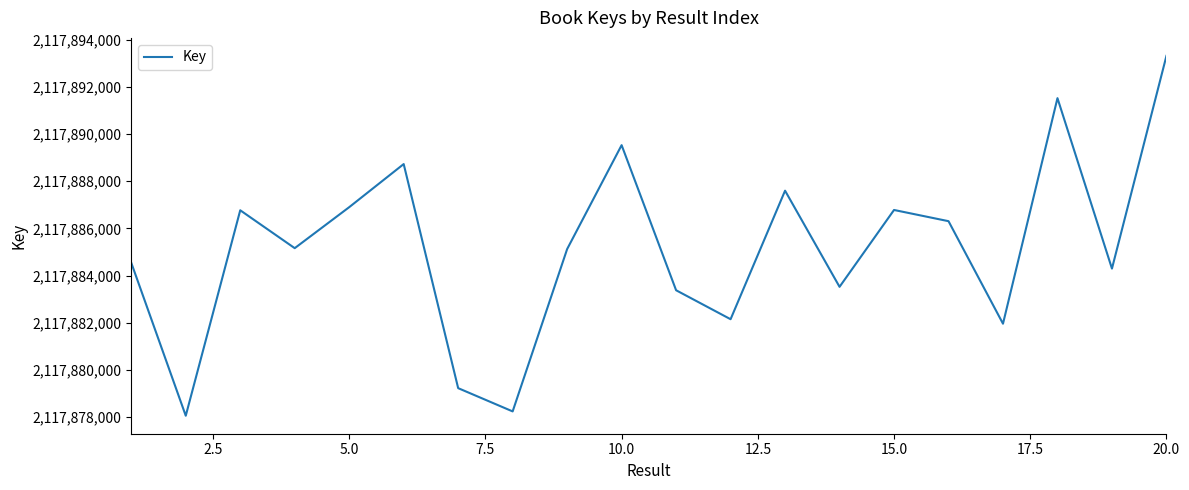

What is the minimum value shown in the chart?

2117878061